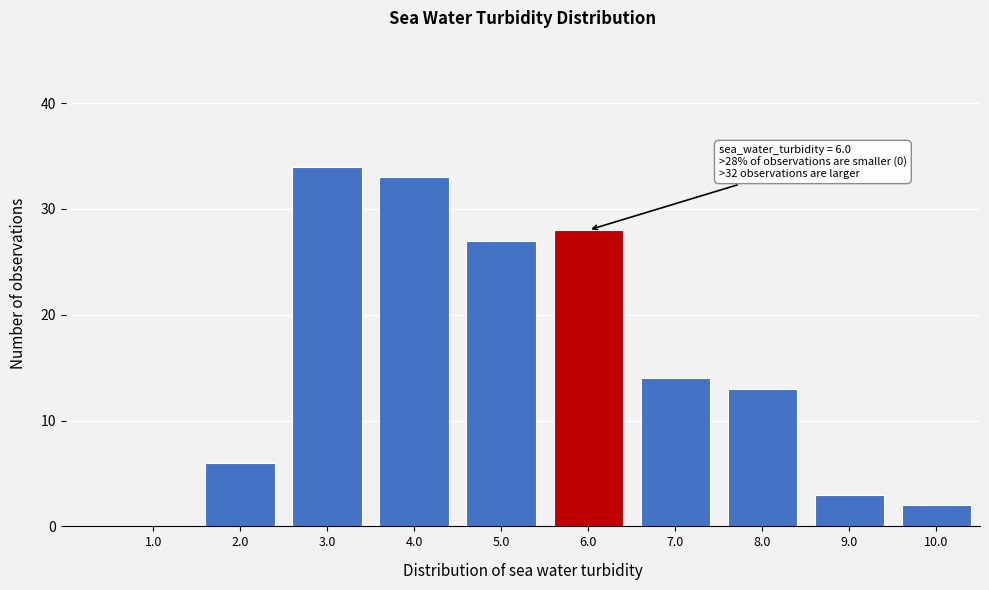

Reading left to right, transcribe all the data shown in this chart.

1.0=0	2.0=6	3.0=34	4.0=33	5.0=27	6.0=28	7.0=14	8.0=13	9.0=3	10.0=2